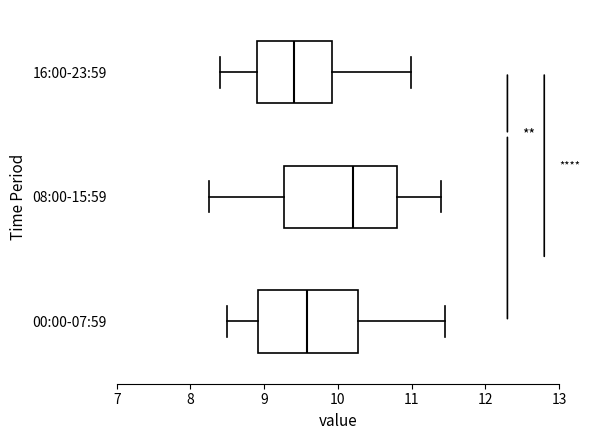

Comparing the boxes themselves (not the whiskers), which one is the widest?

08:00-15:59